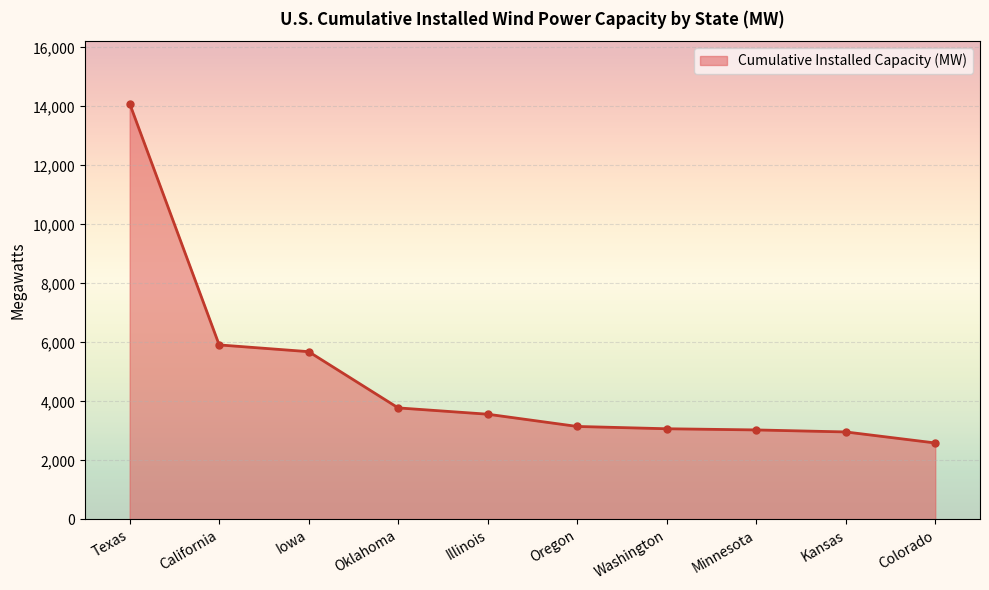

What is the ratio of the value at Iowa to the value at California?

1.0